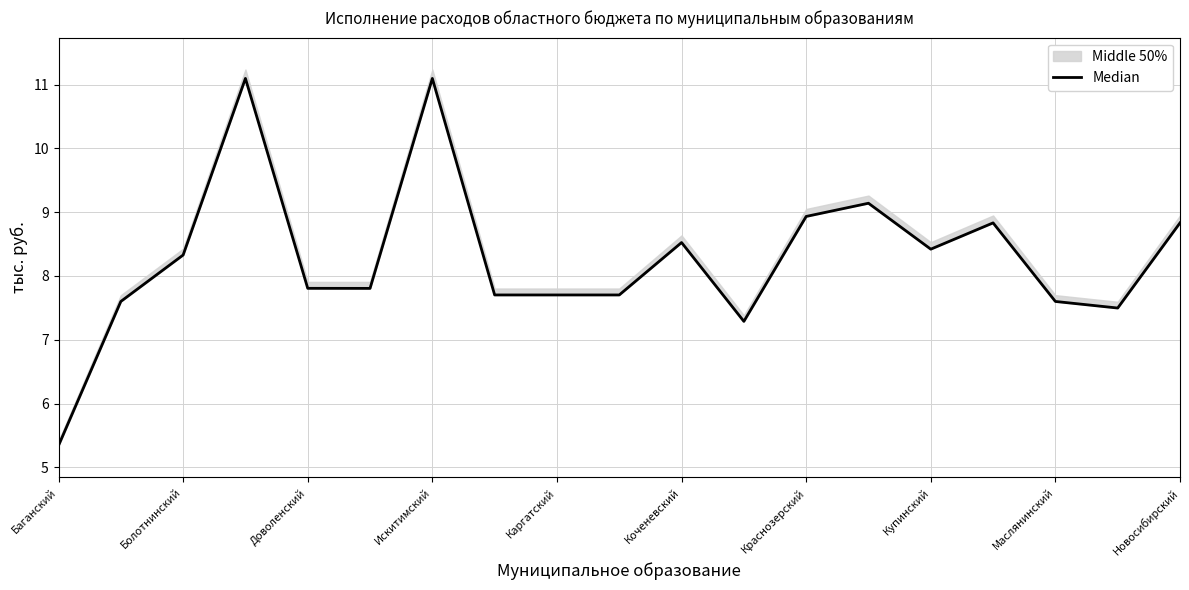

Which category has the lowest value across all series?

Баганский